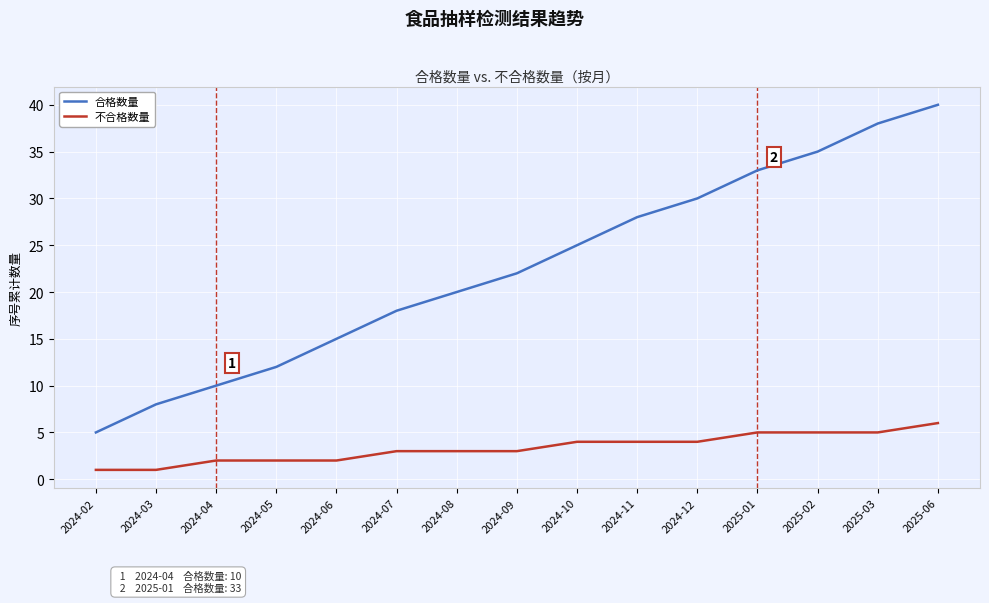

At which label is 合格数量 closest to 22?

2024-09